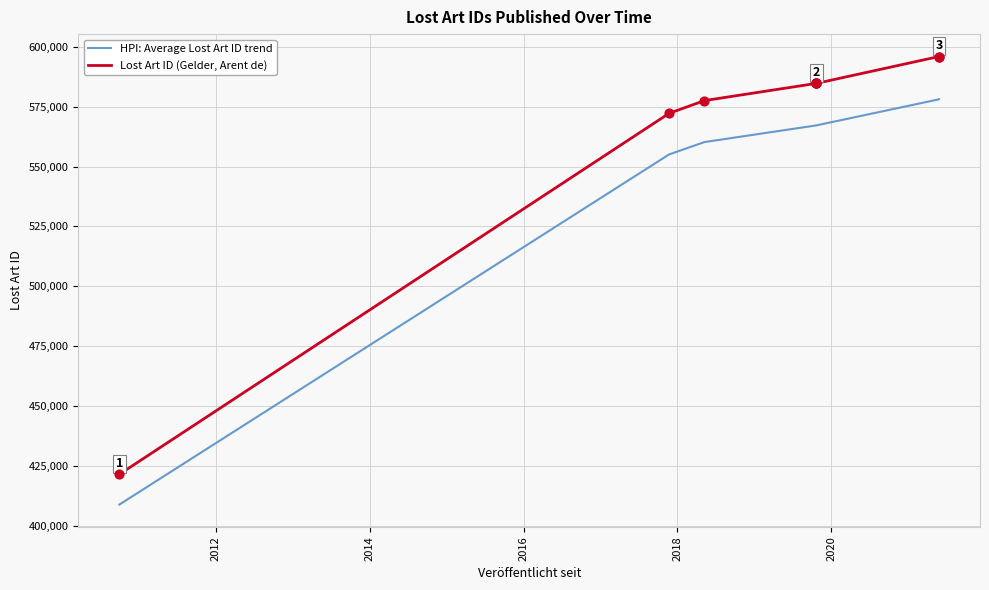

Which series contains the highest Y value?

Lost Art ID (Gelder, Arent de)